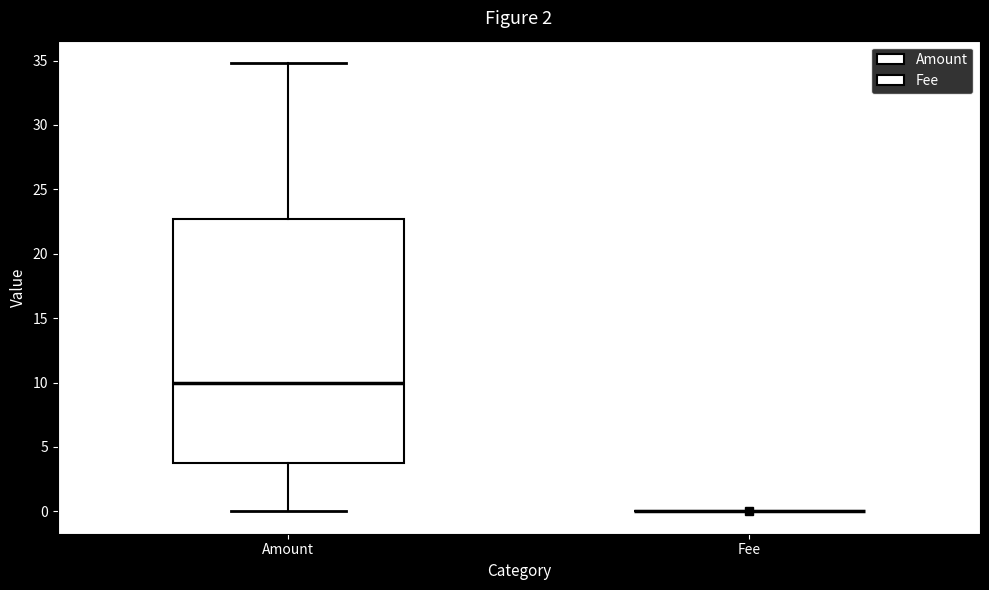

Which box is the tallest, from its lower edge to its upper edge?

Amount